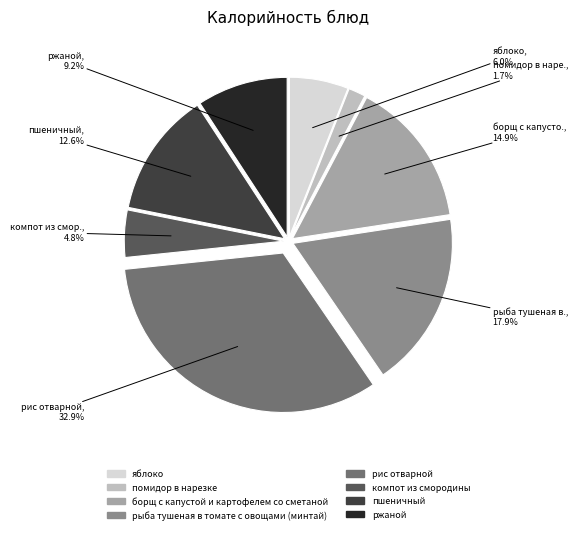

What percentage is the помидор в нарезке slice, to the nearest percent?

2%